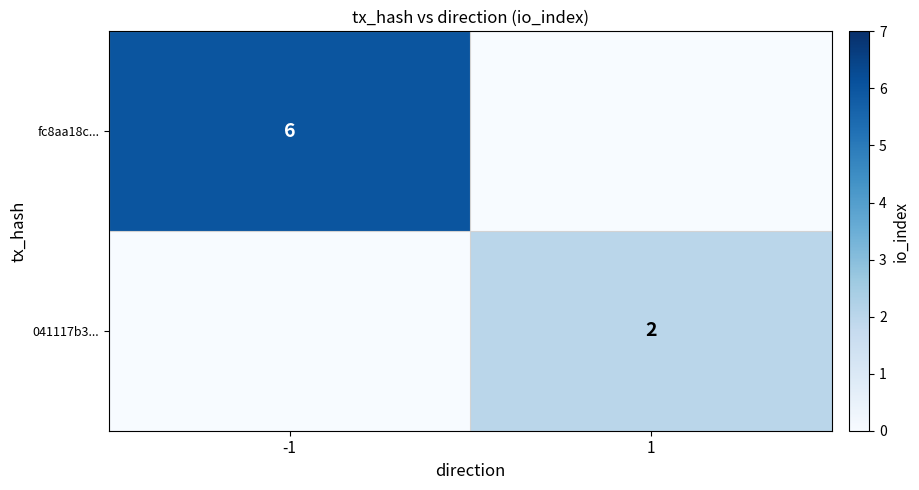

Is it true that 041117b3... equals 2 at 1?

True